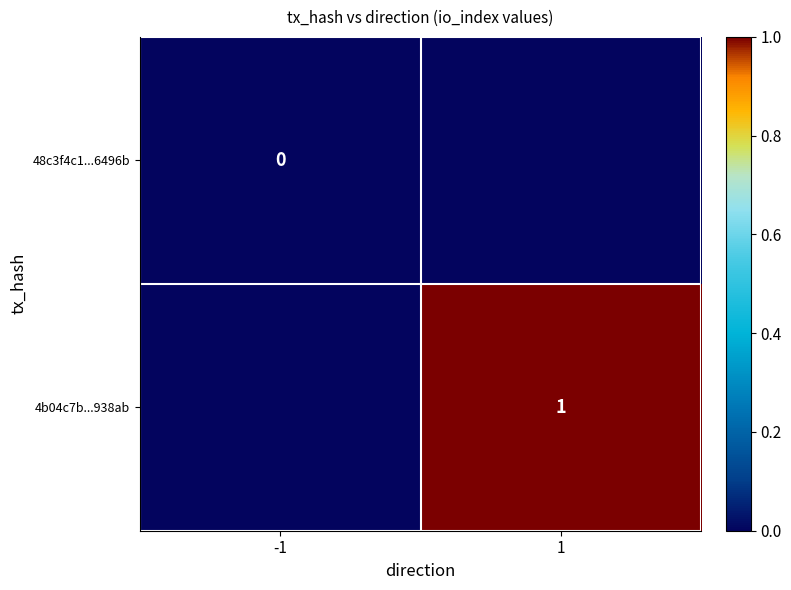

The 4b04c7b...938ab series shows 1 at 1. True or false?

True